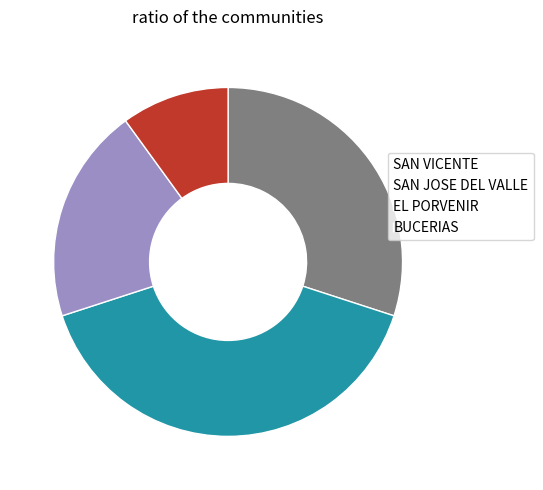

Which slice is the smallest?

BUCERIAS